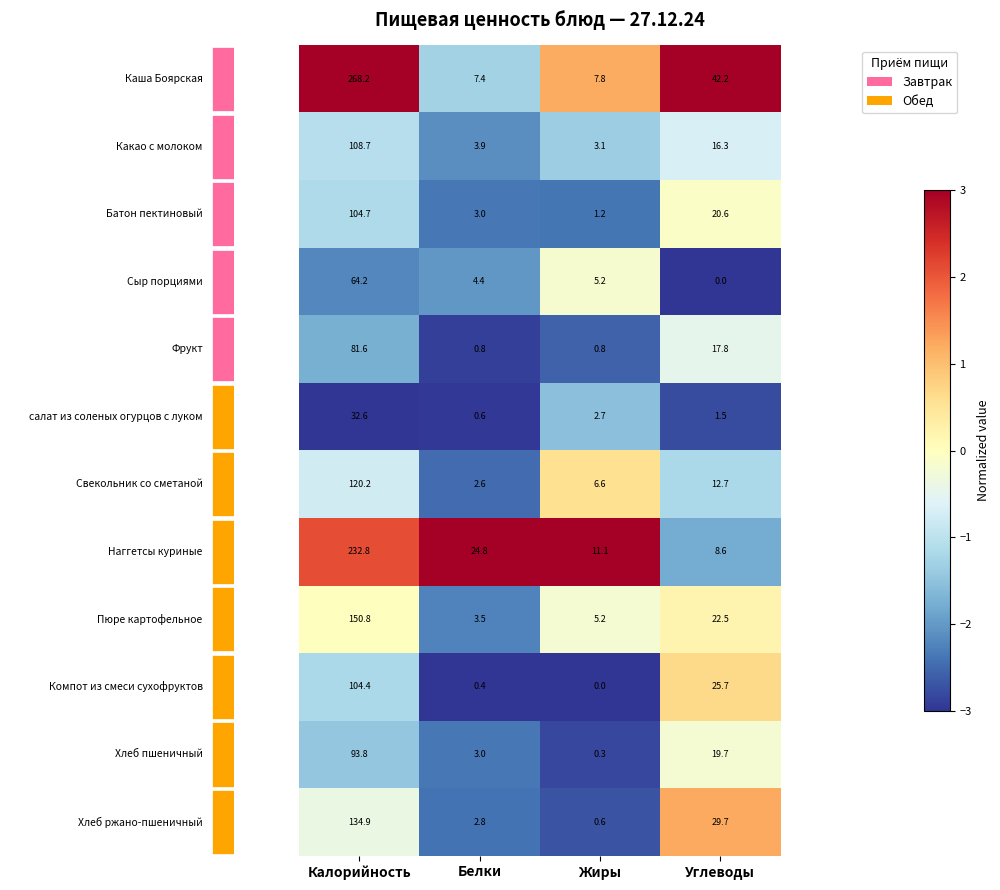

At how many categories does at least one series exceed 2?

4